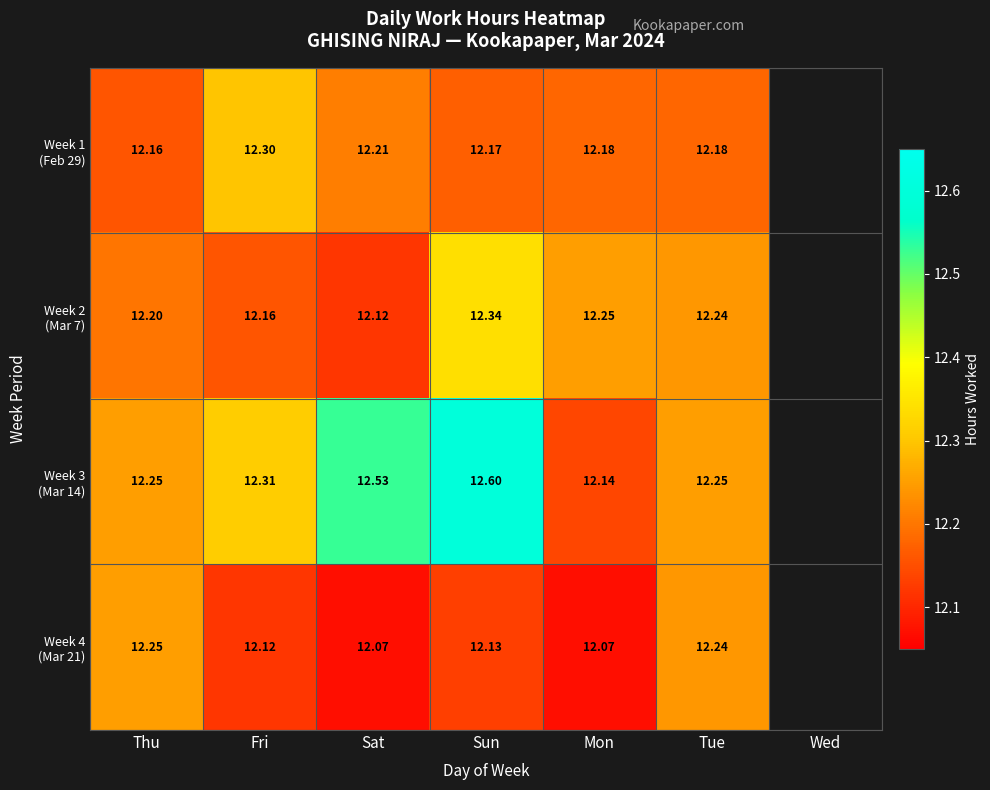

Between Thu and Mon, which series saw the biggest shift?

Week 4 (Mar 21)